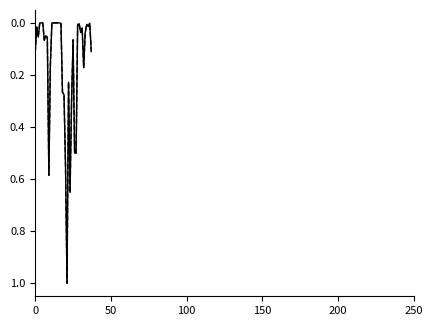

What is the greatest value displayed?

1.0